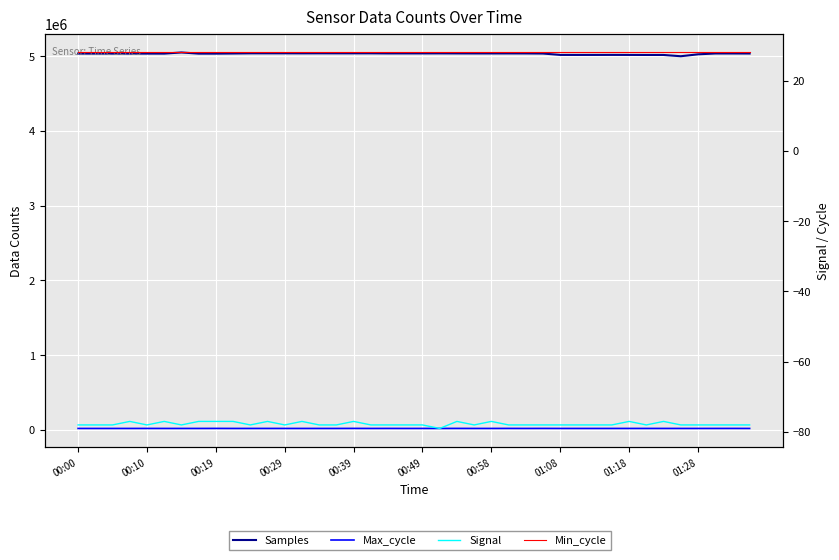

What position from the left is 00:19?

3